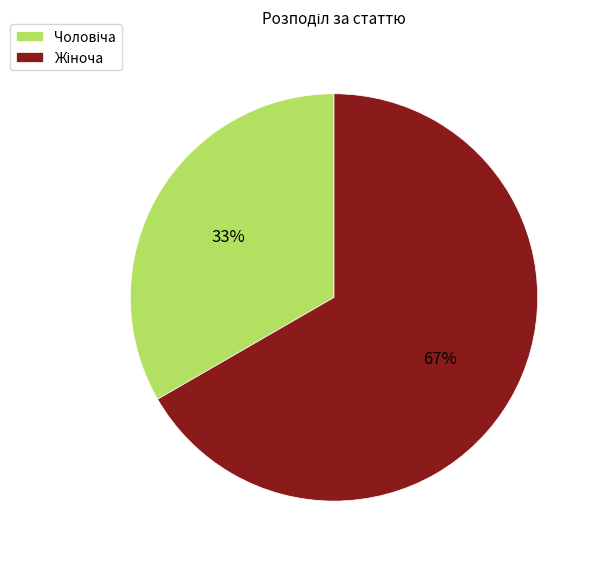

Count the number of slices in the pie.

2